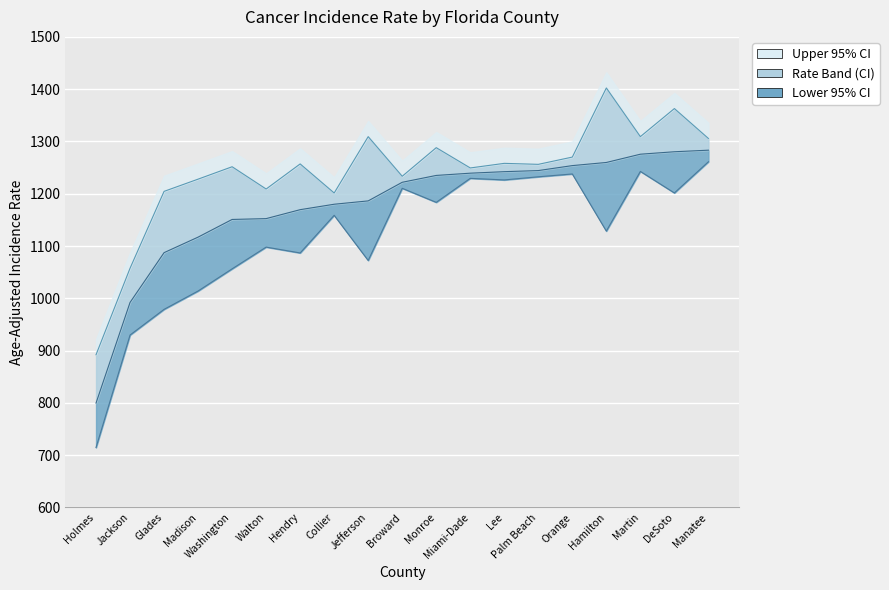

What is the label of the 7th point from the left?

Hendry